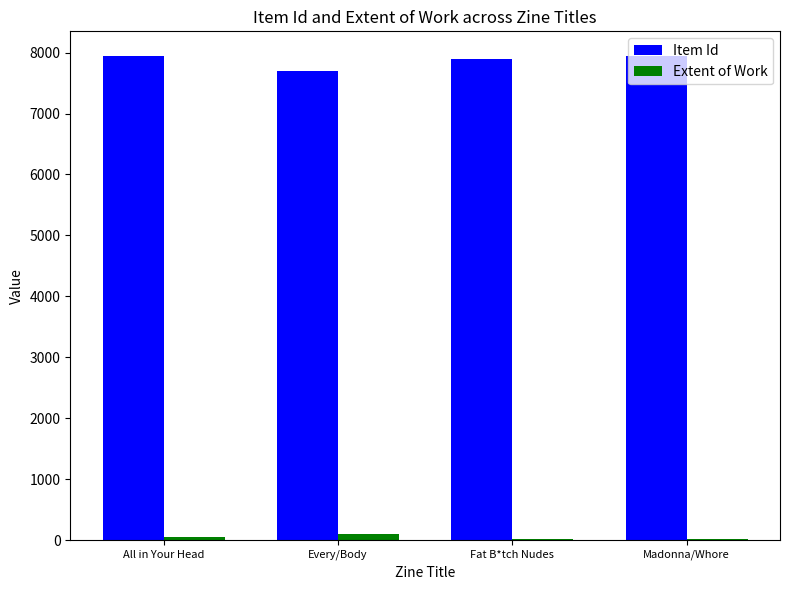

Is the value of Extent of Work at Every/Body greater than the value of Item Id at Fat B*tch Nudes?

No